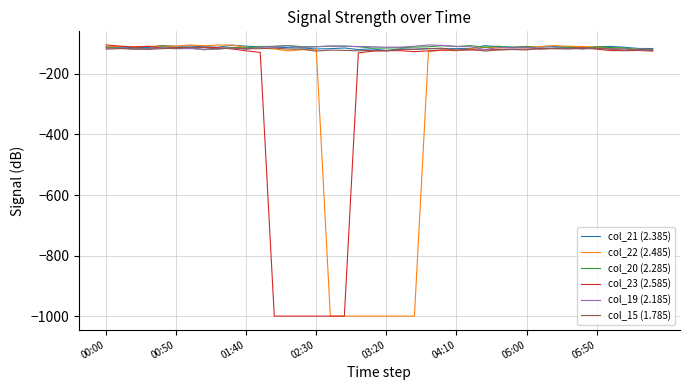

What is the minimum value shown in the chart?

-999.0